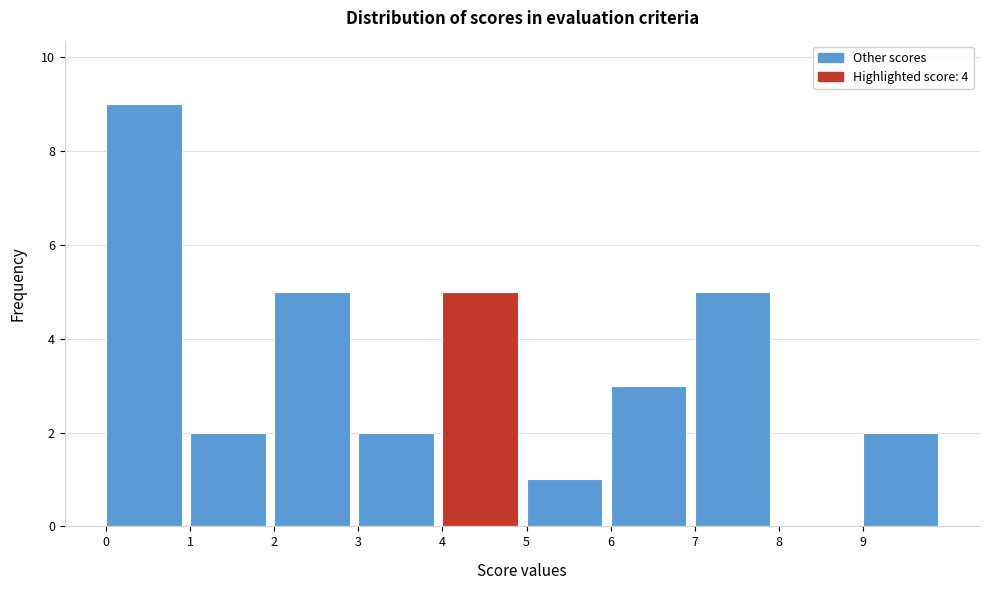

Reading left to right, list every bar in this chart as the range it spans on the x-axis followed by its height. The values are not printed on the chart, so give them approximately, as read against the axis.

0 to 1: 9
1 to 2: 2
2 to 3: 5
3 to 4: 2
4 to 5: 5
5 to 6: 1
6 to 7: 3
7 to 8: 5
8 to 9: 0
9 to 10: 2